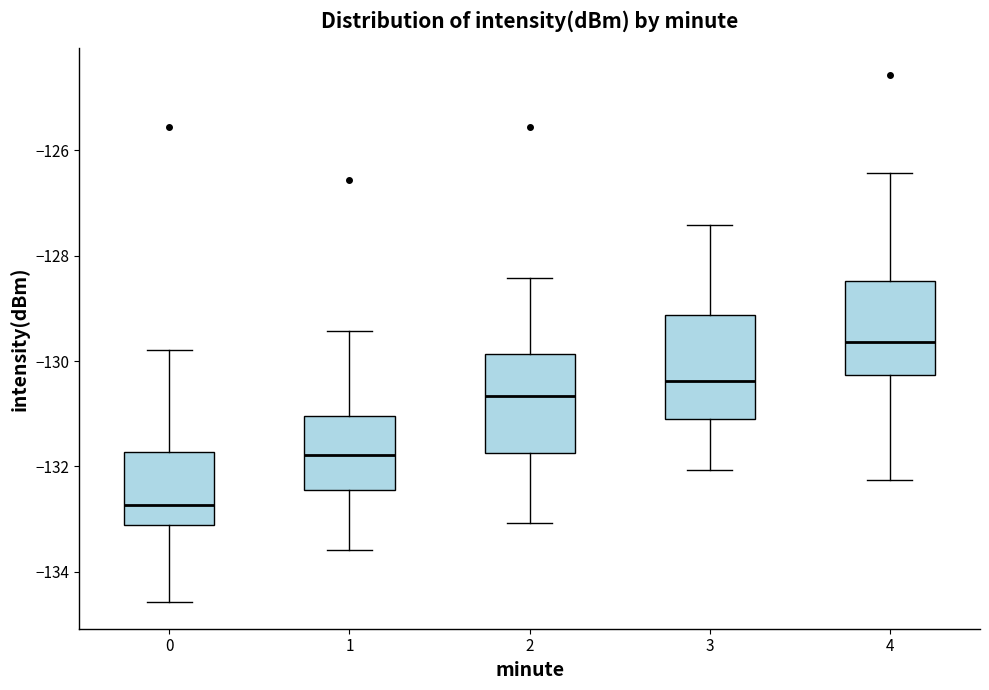

Reading left to right, transcribe this box plot: for each box, give where its median line is, the range the box spans, and where its two whiskers end, as read against the y-axis. The values are not printed on the chart, so give them approximately, as read against the axis.

0: median -132.8, box -133.2 to -131.8, whiskers -134.6 to -129.8
1: median -131.8, box -132.4 to -131.0, whiskers -133.6 to -129.4
2: median -130.6, box -131.8 to -129.8, whiskers -133.0 to -128.4
3: median -130.4, box -131.2 to -129.2, whiskers -132.0 to -127.4
4: median -129.6, box -130.2 to -128.4, whiskers -132.2 to -126.4